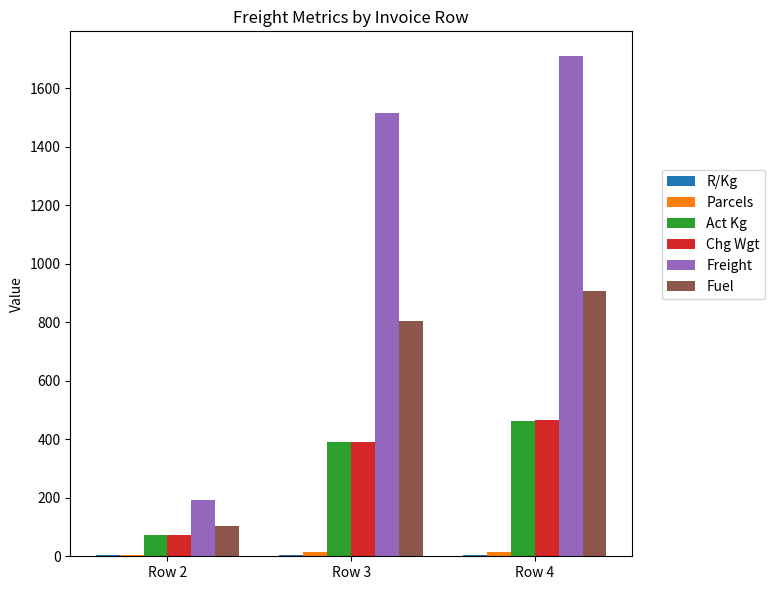

What is the sum of all Act Kg values?

926.0